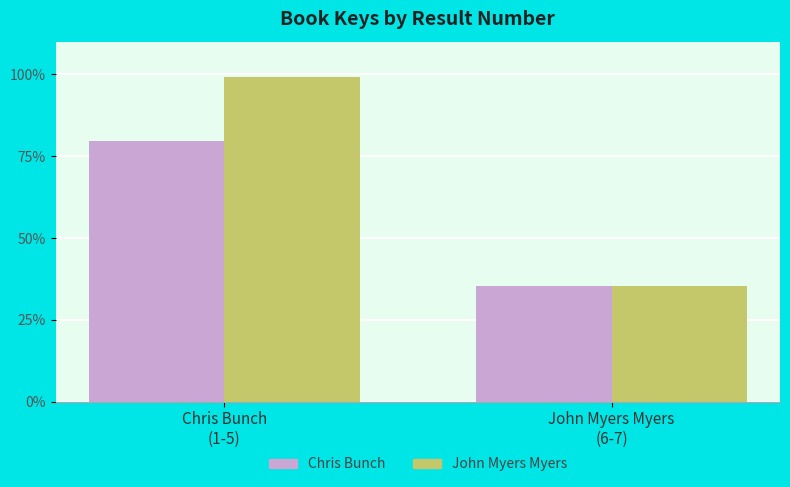

Is it true that Chris Bunch equals 26.2 at Chris Bunch
(1-5)?

False